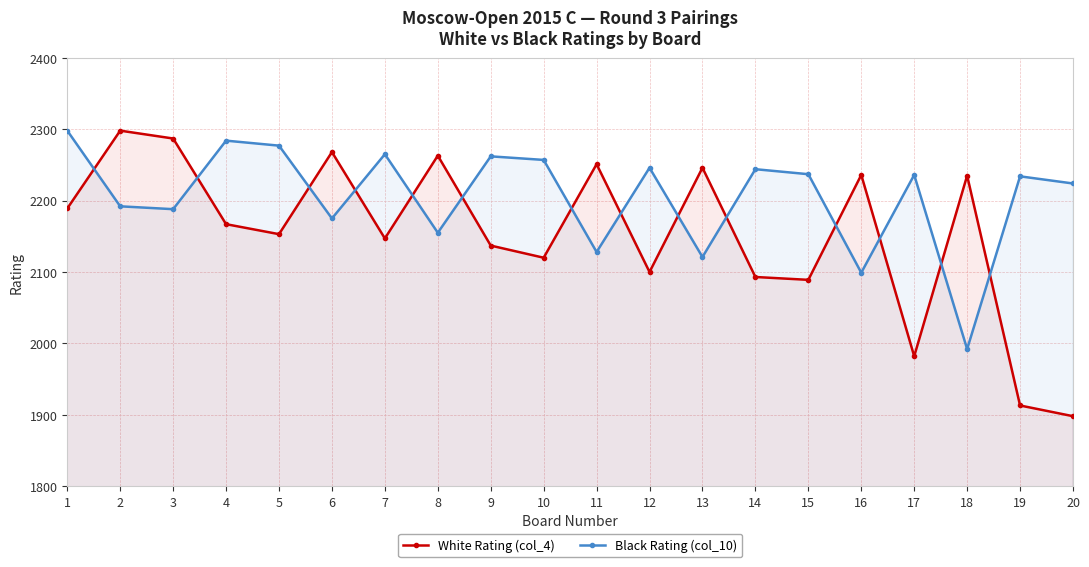

What is the highest value of the White Rating (col_4) series?

2298